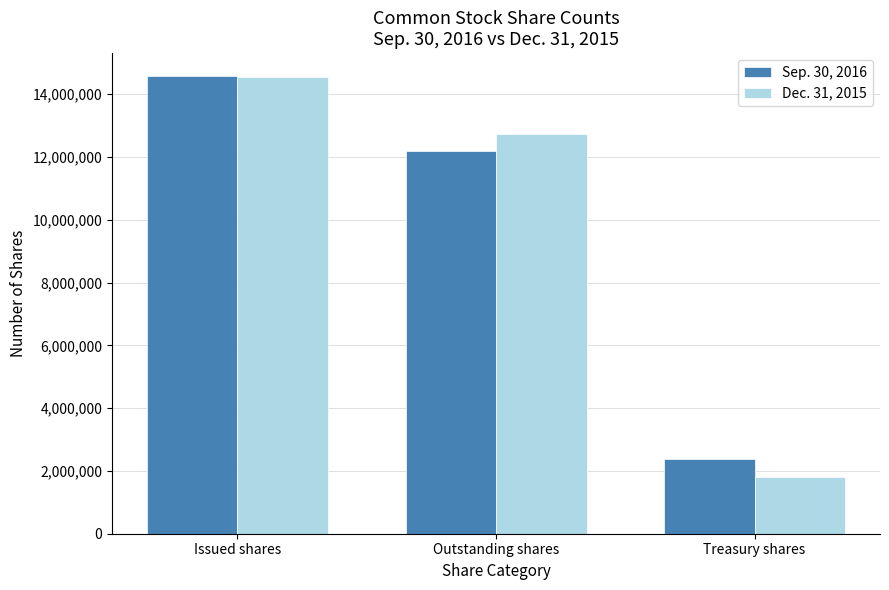

Reading left to right, extract all data points from this chart.

Sep. 30, 2016: Issued shares=14578758	Outstanding shares=12193181	Treasury shares=2385577
Dec. 31, 2015: Issued shares=14557815	Outstanding shares=12740018	Treasury shares=1817797